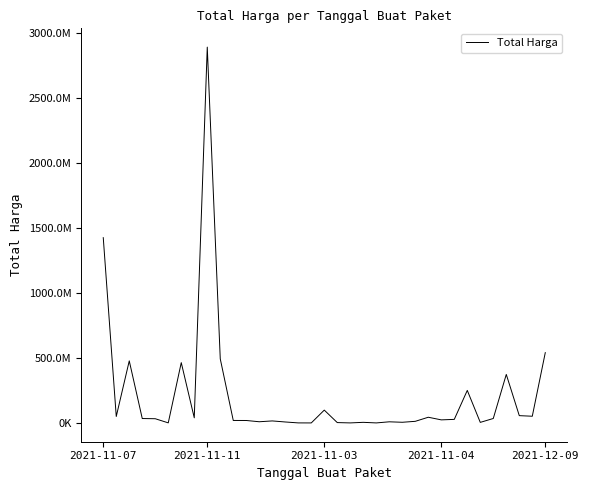

Where does the data first go above 27412000?

2021-11-07